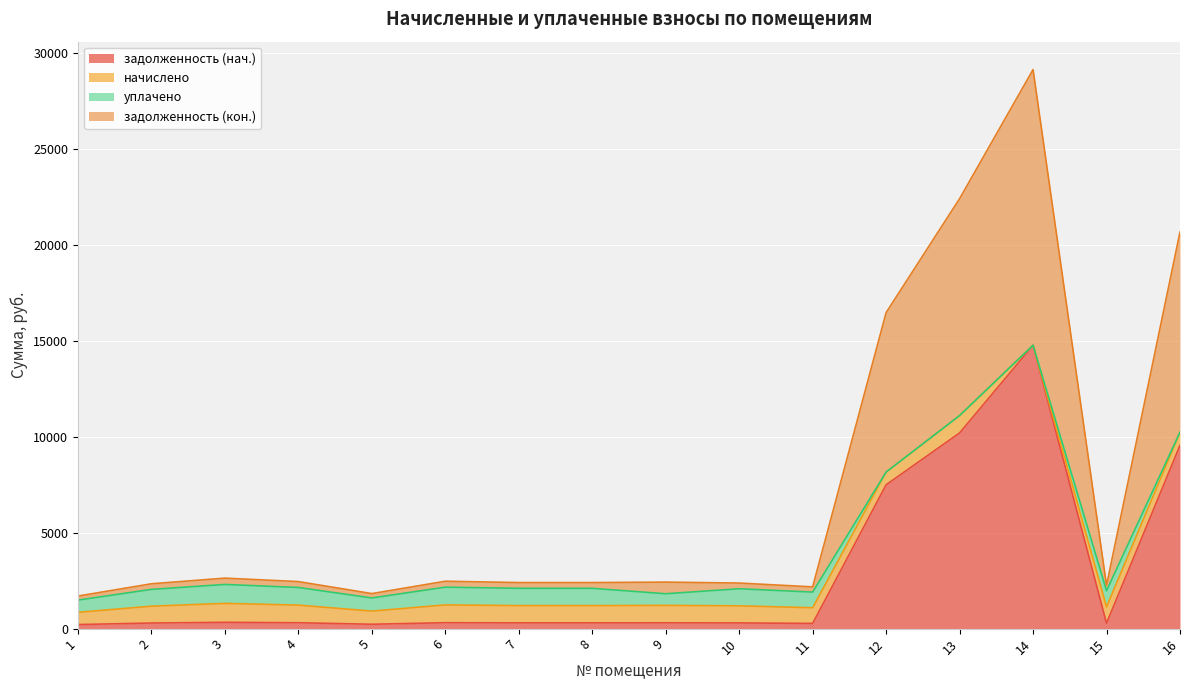

Where is the first local minimum for задолженность (кон.)?

5